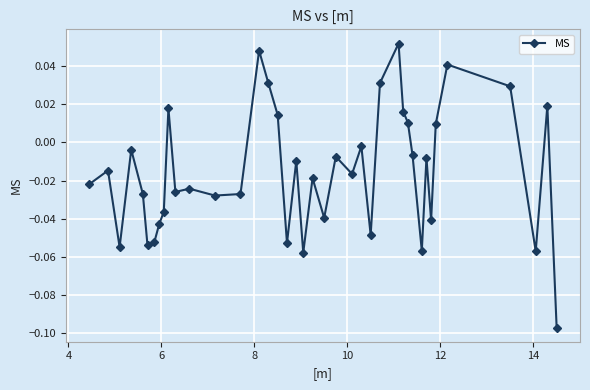

What is the sum of all values?

-0.6